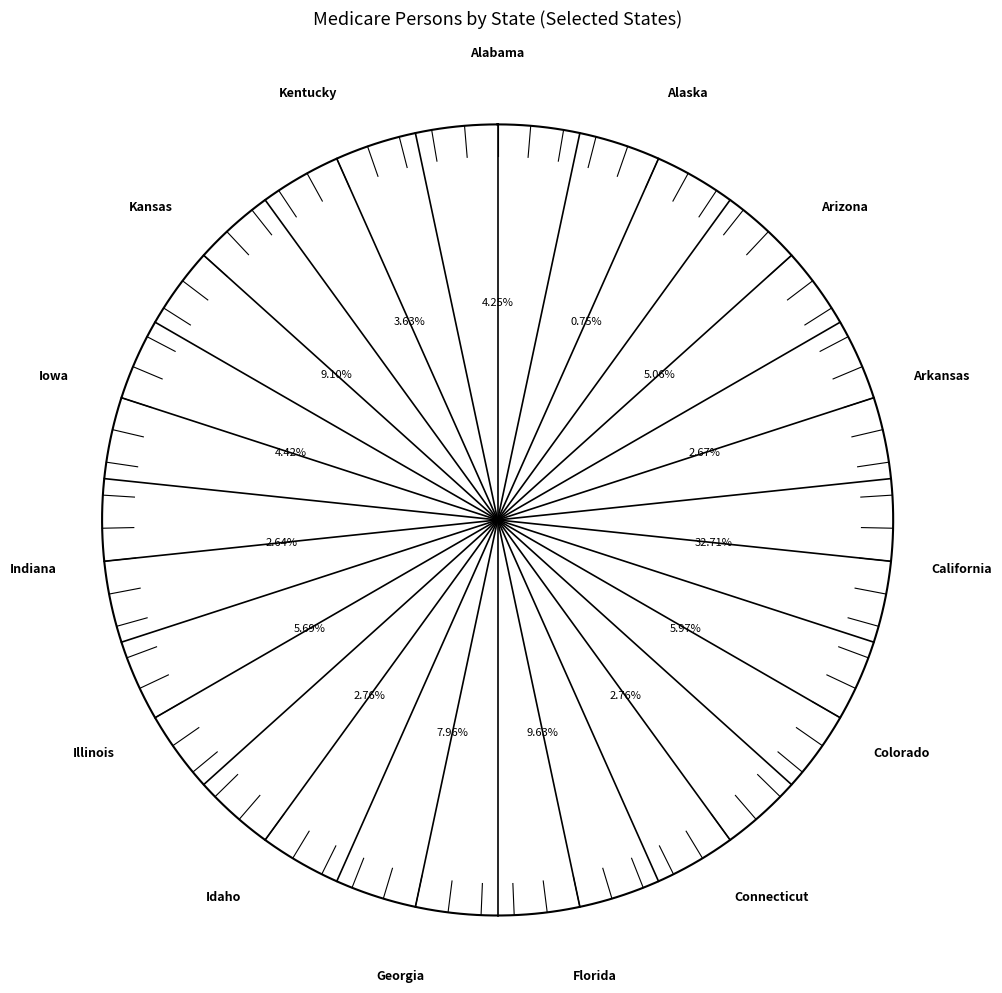

Approximately how many times larger is the value at Kentucky compared to Alaska?

4.8